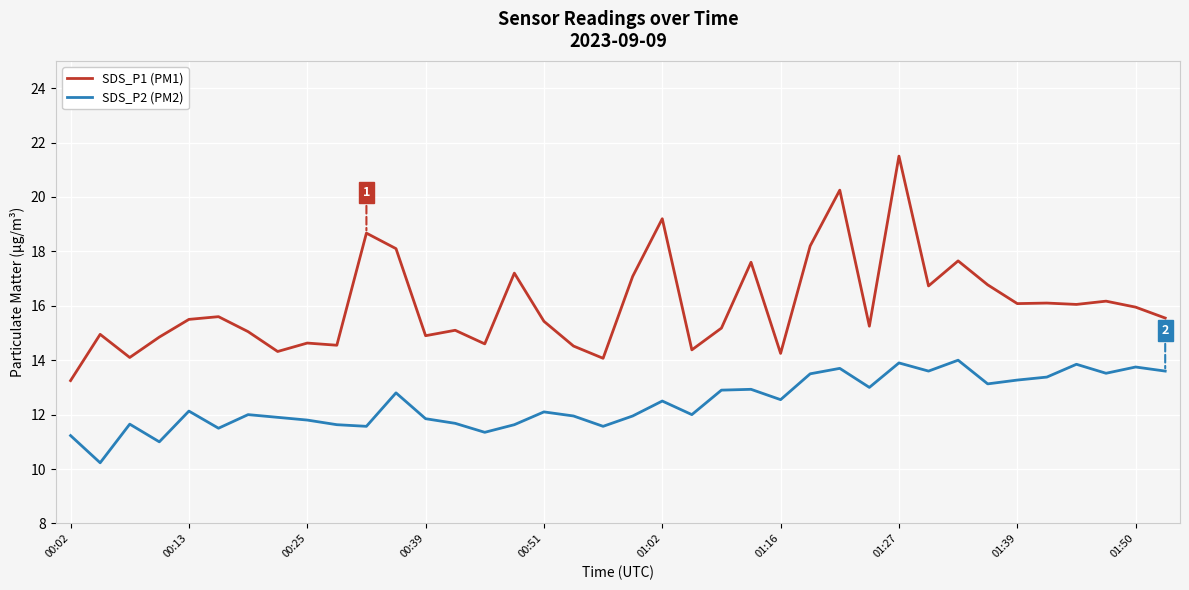

True or false: SDS_P2 (PM2) and SDS_P1 (PM1) intersect in this chart.

False